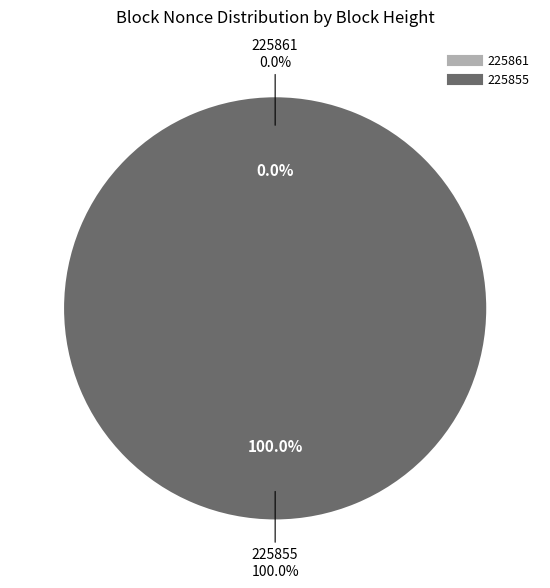

Which has a higher value, 225855 or 225861?

225855